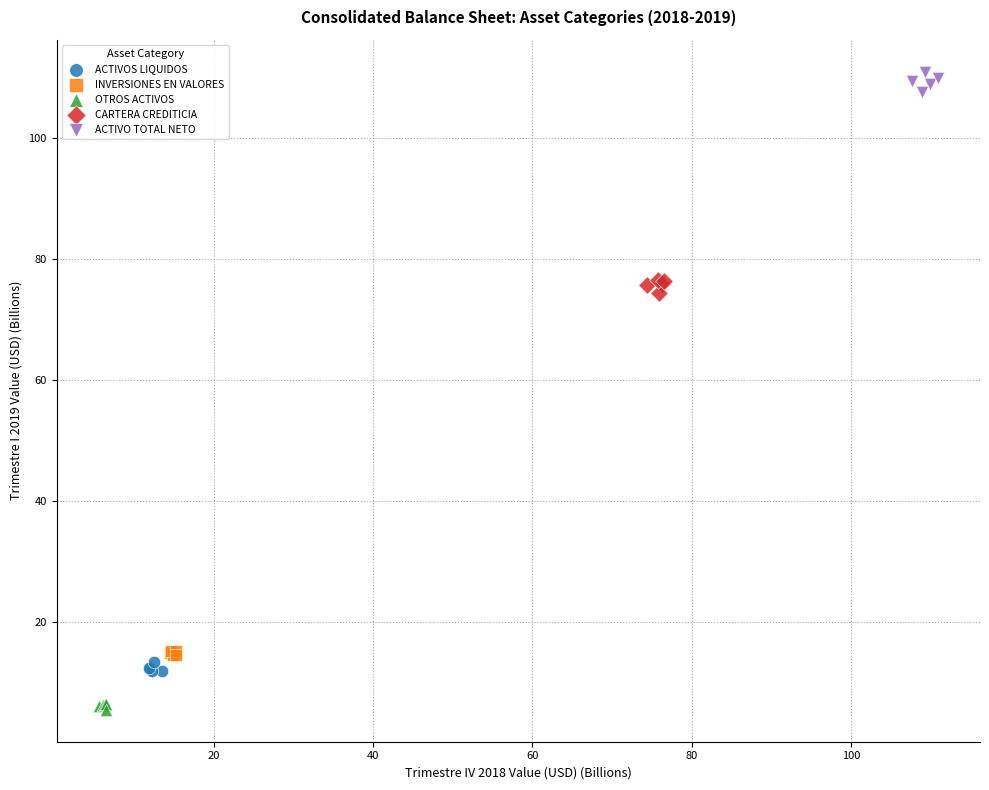

Which series reaches the minimum Y coordinate?

OTROS ACTIVOS